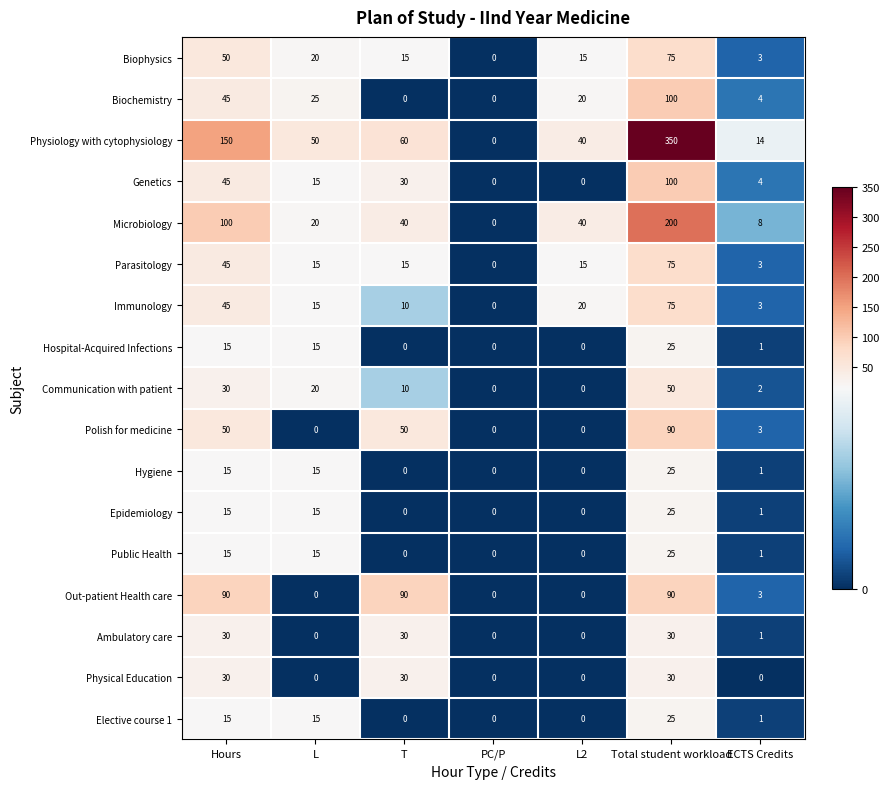

At how many categories does at least one series exceed 192?

1